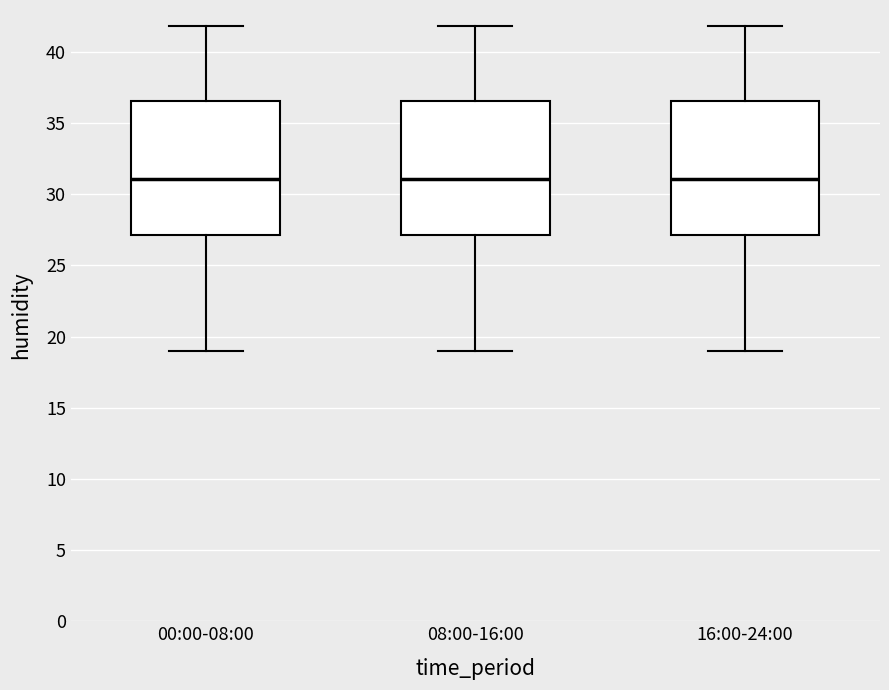

Reading left to right, transcribe this box plot: for each box, give where its median line is, the range the box spans, and where its two whiskers end, as read against the y-axis. The values are not printed on the chart, so give them approximately, as read against the axis.

00:00-08:00: median 31.0, box 27.0 to 36.5, whiskers 19.0 to 42.0
08:00-16:00: median 31.0, box 27.0 to 36.5, whiskers 19.0 to 42.0
16:00-24:00: median 31.0, box 27.0 to 36.5, whiskers 19.0 to 42.0